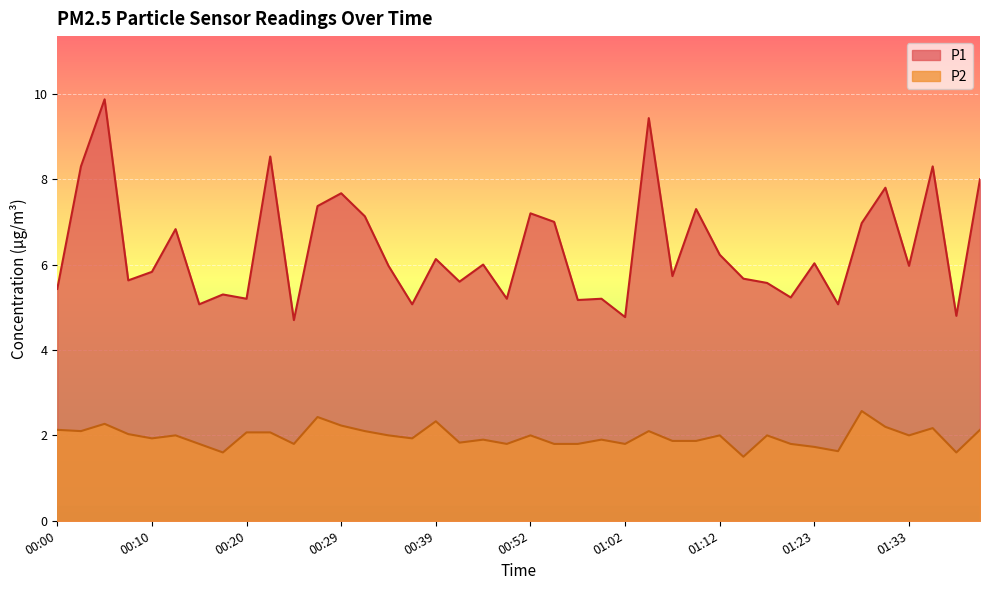

How many lines are shown in the chart?

2